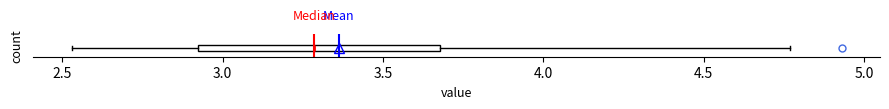

Where is the left edge of the box on the x-axis? The values are not printed on the chart, so give them approximately, as read against the axis.

2.90